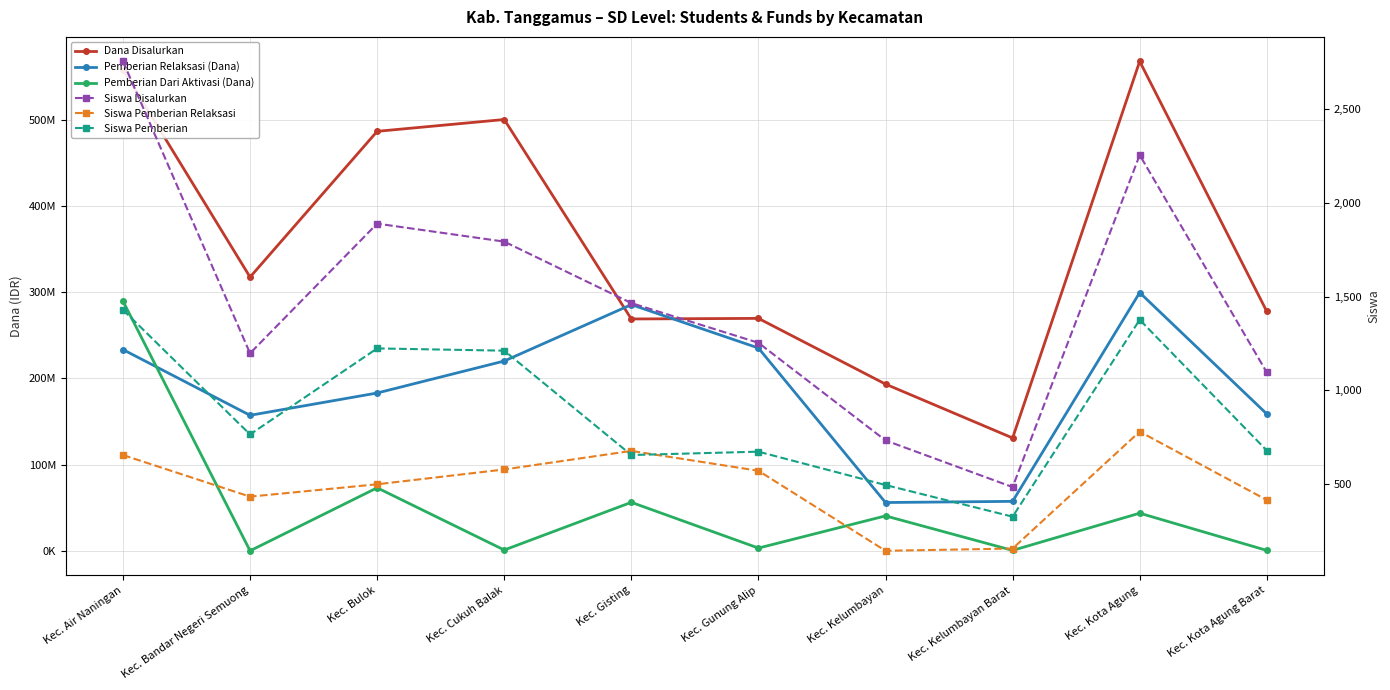

What is the label of the 9th point from the right?

Kec. Bandar Negeri Semuong